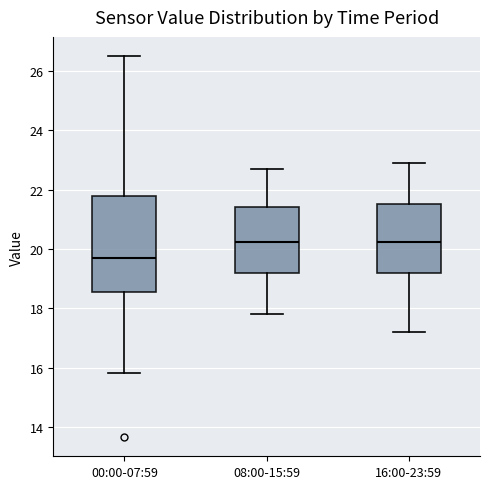

Comparing the boxes themselves (not the whiskers), which one is the tallest?

00:00-07:59